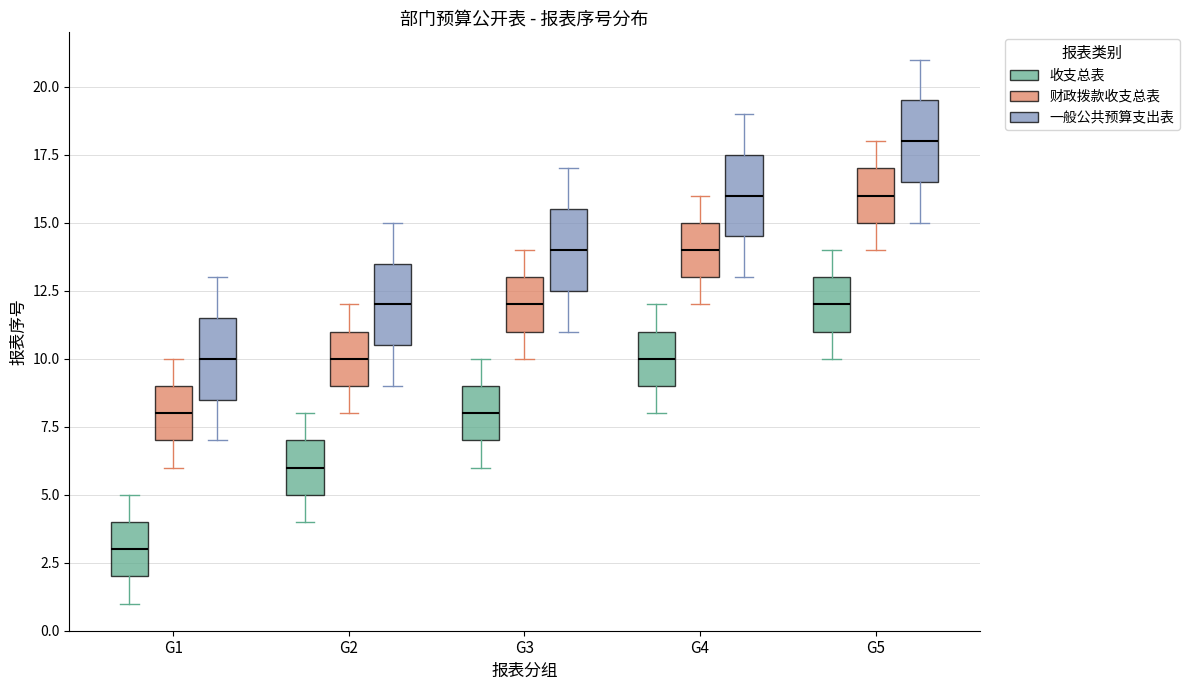

Which box has the highest median line?

G5 (一般公共预算支出表)